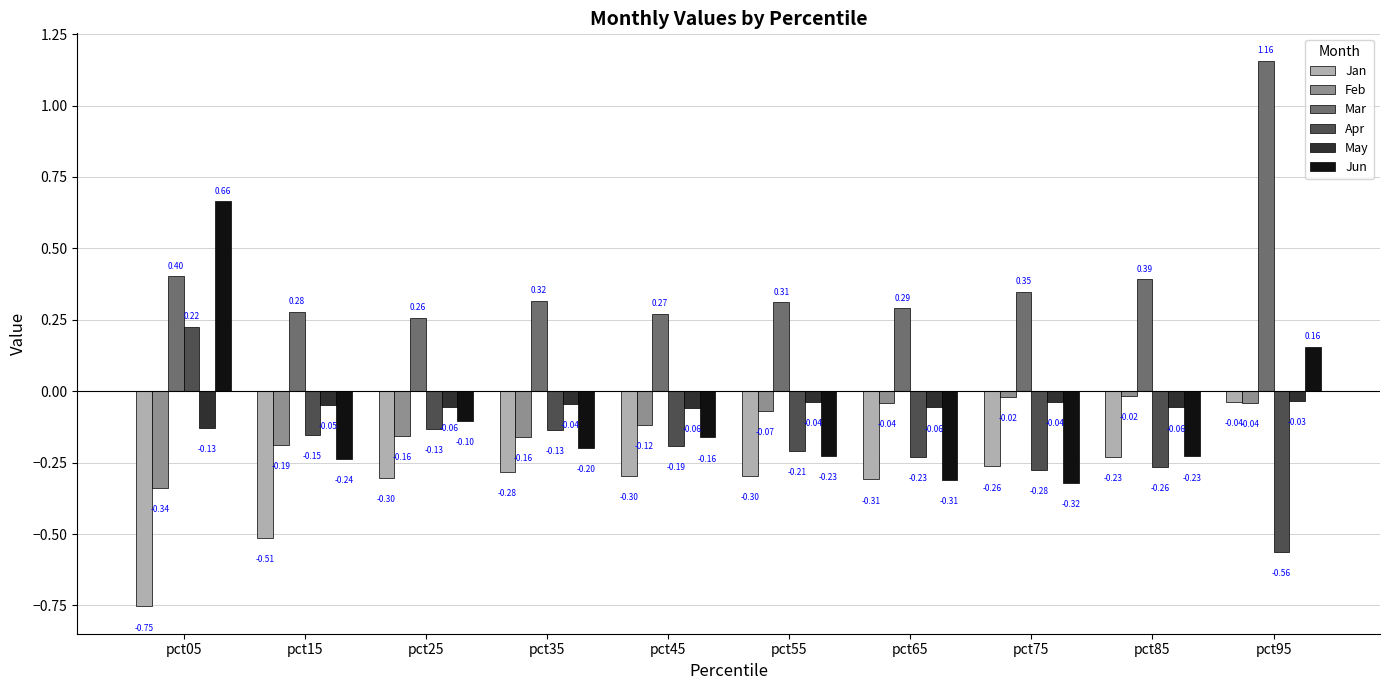

What is the total value across all series at pct65?

-0.7